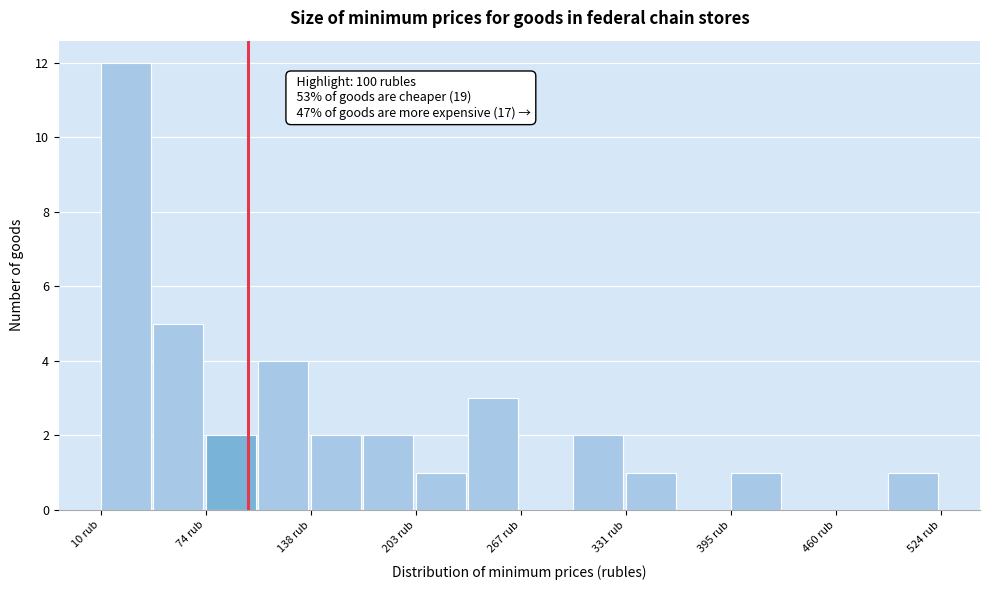

Read against the x-axis, roughly where is the centre of the tallest bar?

30